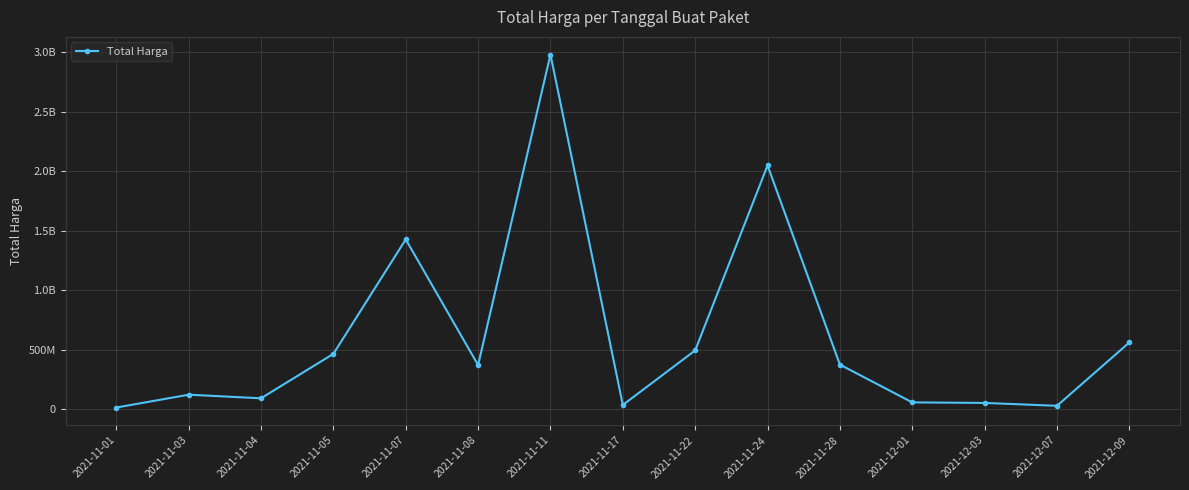

Which category has the lowest value across all series?

2021-11-01